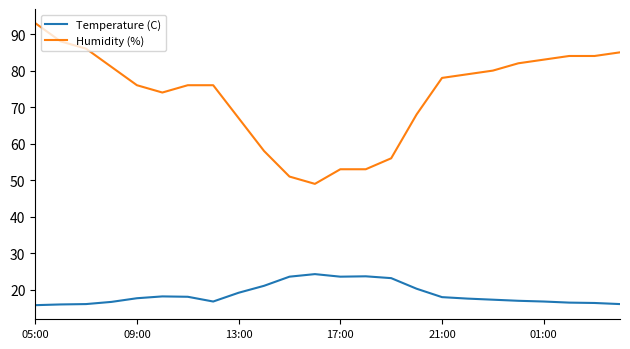

True or false: Temperature (C) and Humidity (%) intersect in this chart.

False